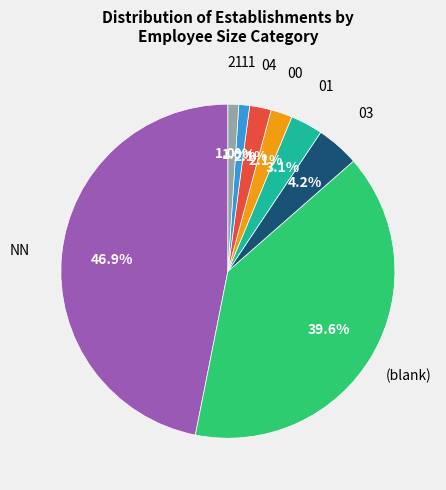

Is there any slice that represents more than half of the pie?

No